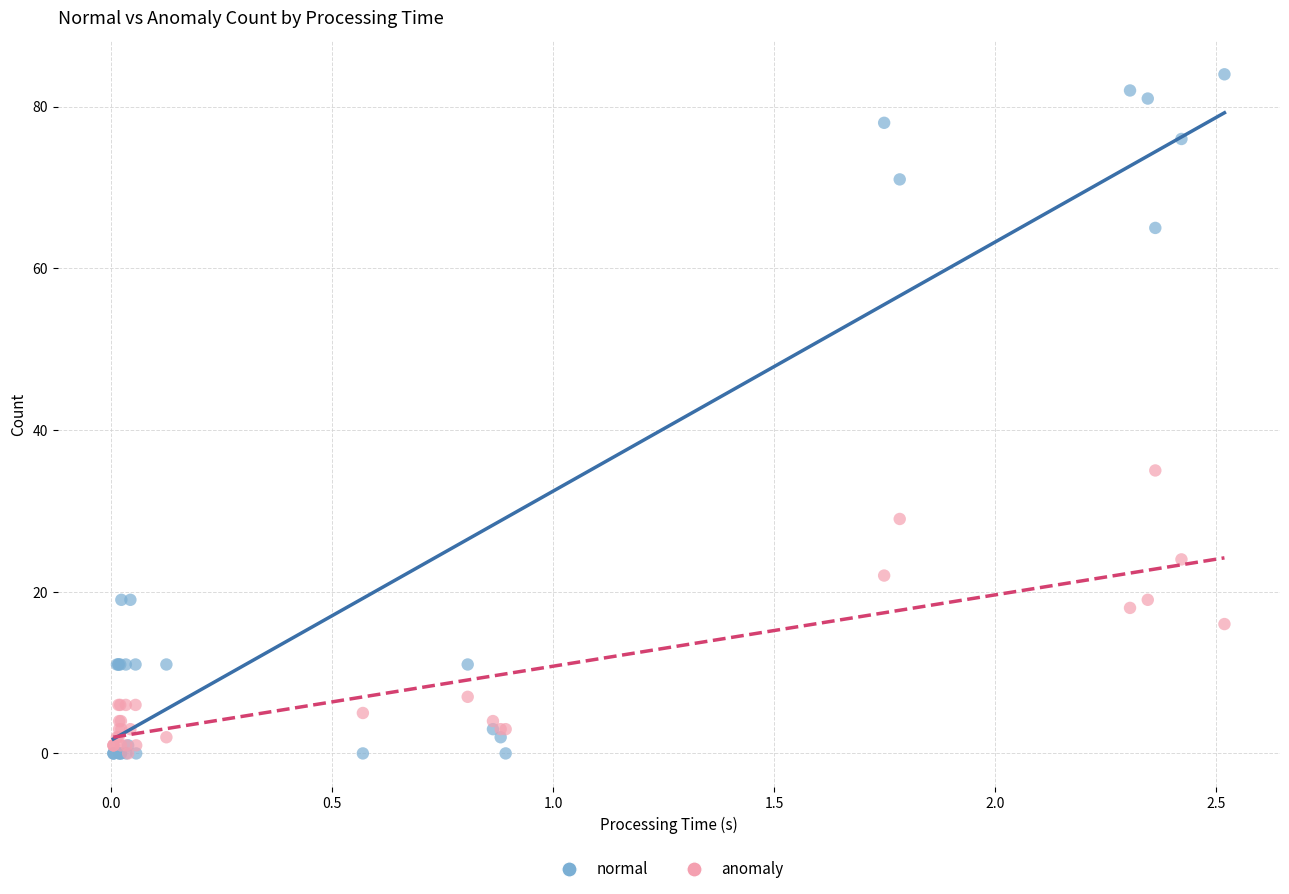

Across all series, what Y value is closest to 42?

35